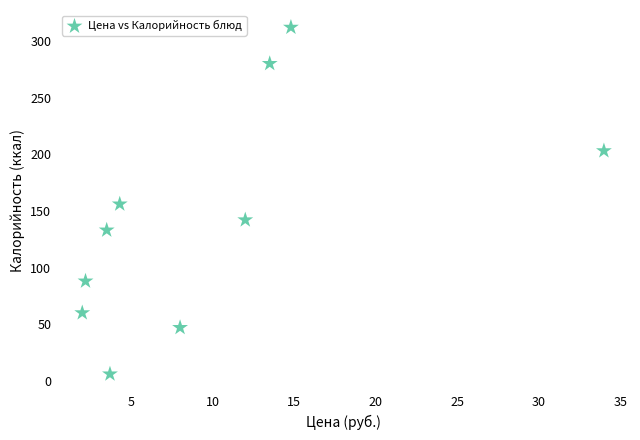

What is the average Y value?

143